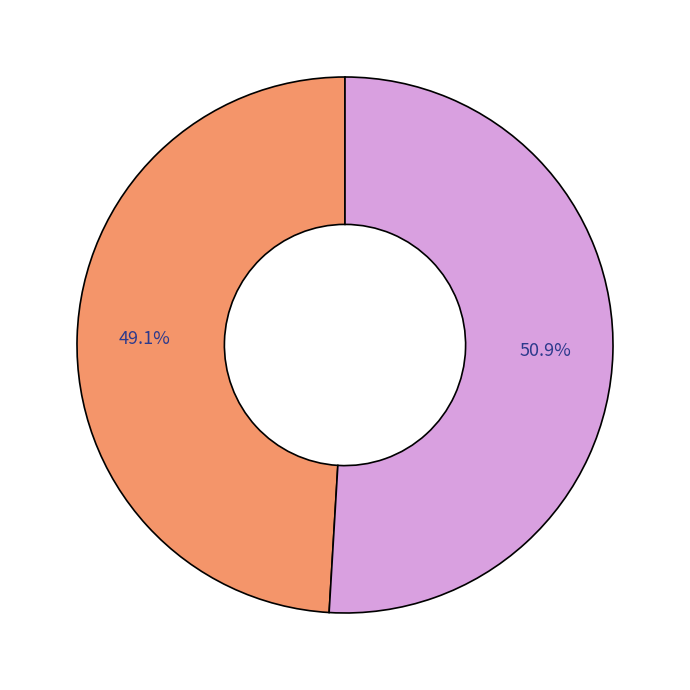

Is there any slice that represents more than half of the pie?

Yes